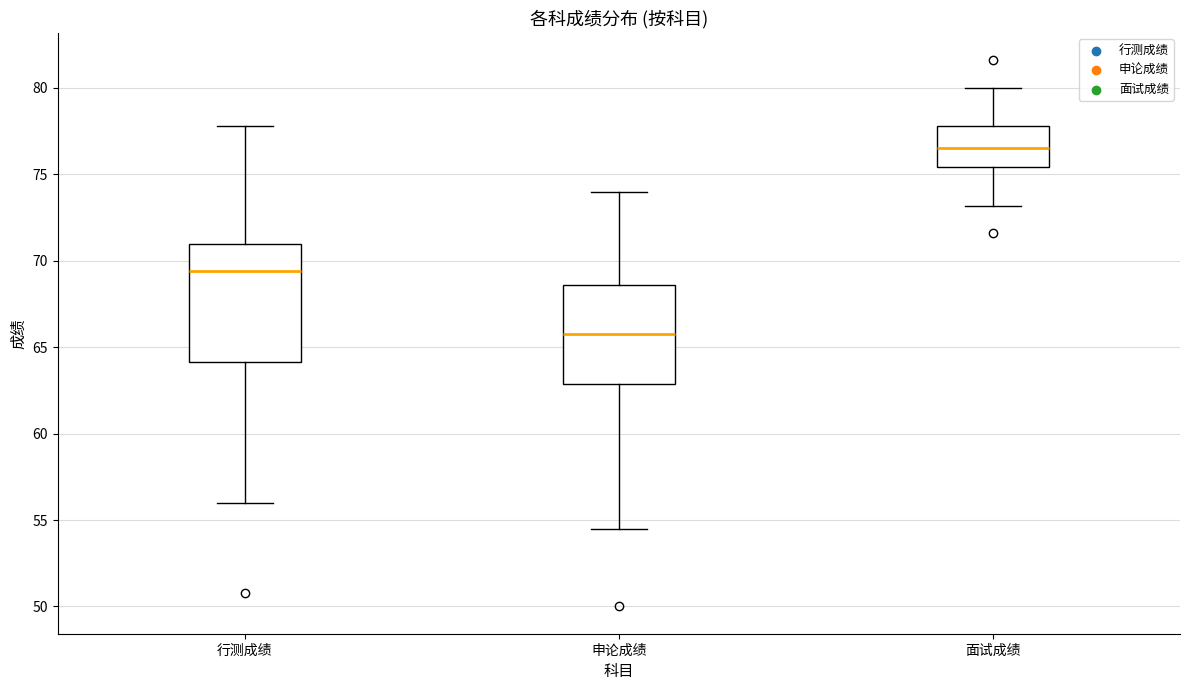

Comparing the boxes themselves (not the whiskers), which one is the tallest?

行测成绩